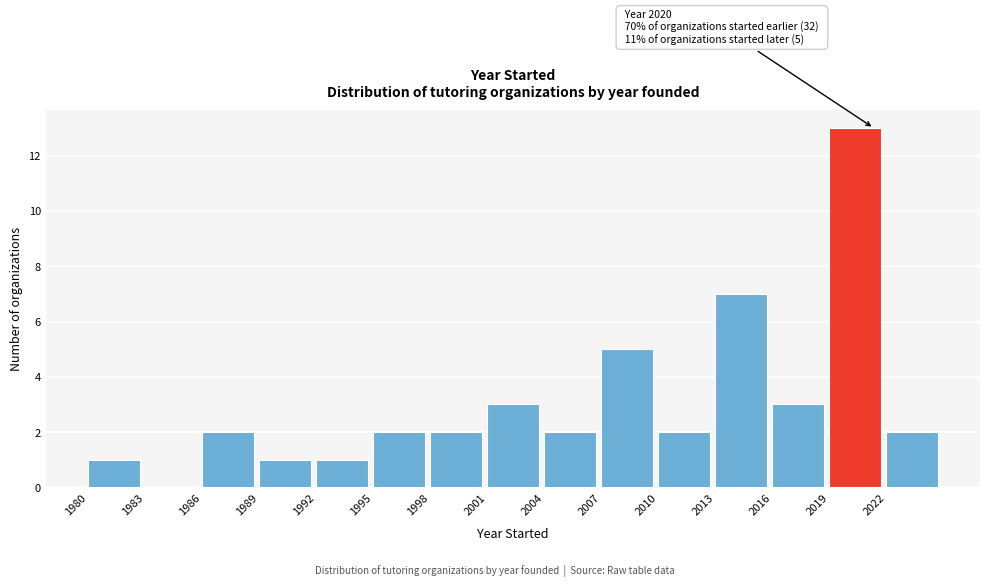

Reading left to right, extract all data points from this chart.

1980=1	1983=0	1986=2	1989=1	1992=1	1995=2	1998=2	2001=3	2004=2	2007=5	2010=2	2013=7	2016=3	2019=13	2022=2